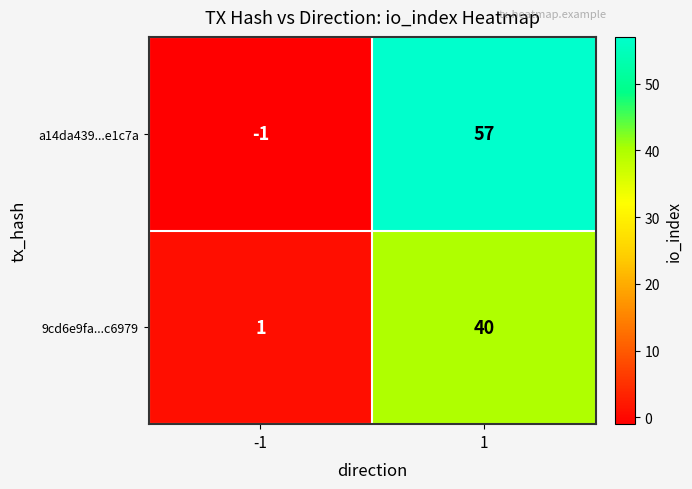

Reading right to left, extract all data points from this chart.

a14da439...e1c7a: 1=57	-1=-1
9cd6e9fa...c6979: 1=40	-1=1